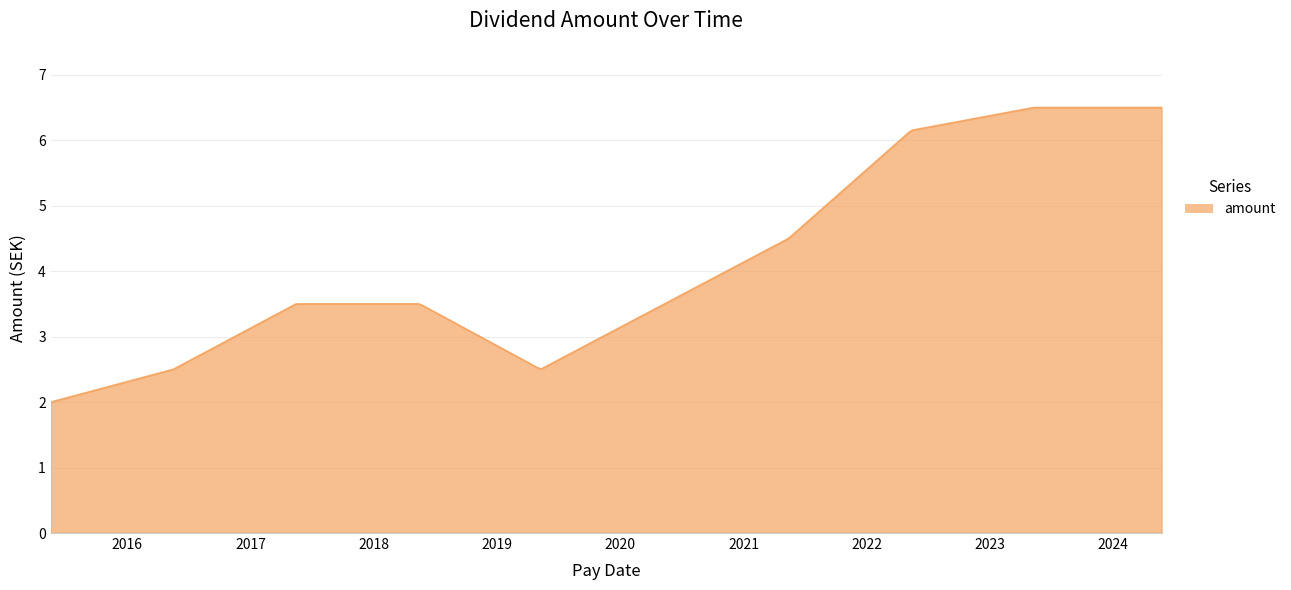

What is the difference between the maximum and minimum values?

4.5